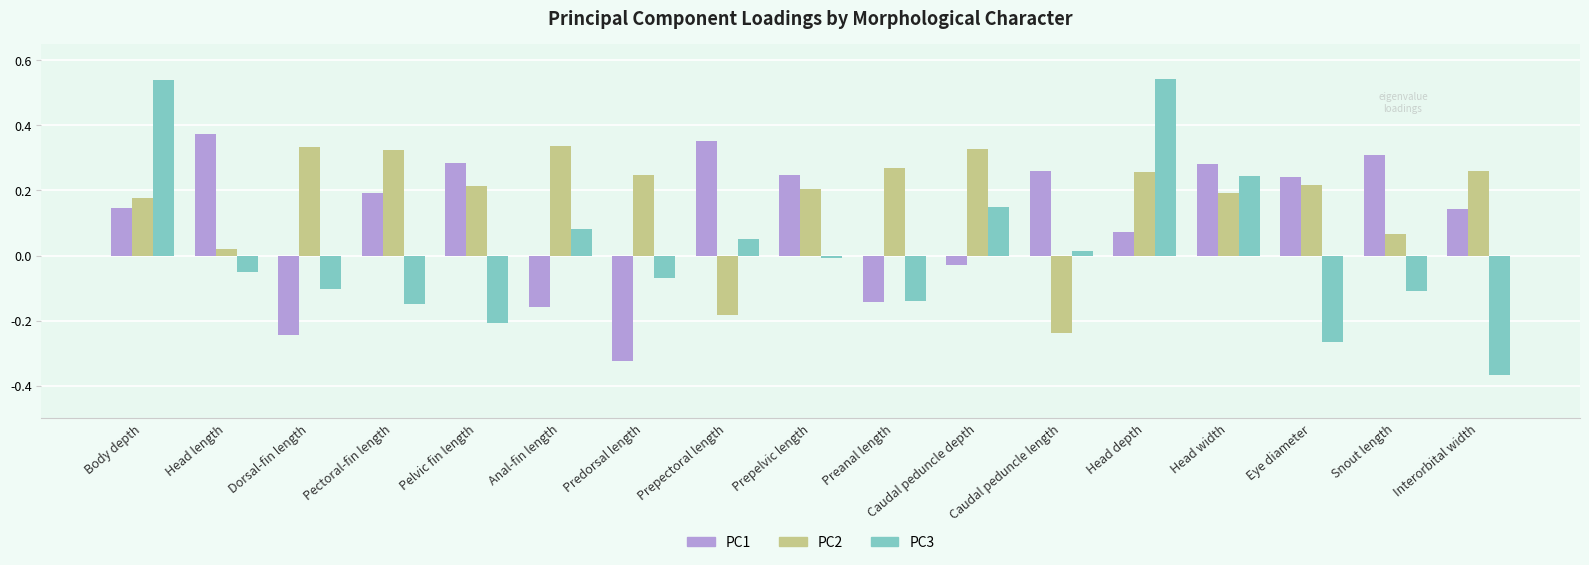

Rank the series by their average value, from highest to lowest.

PC2, PC1, PC3